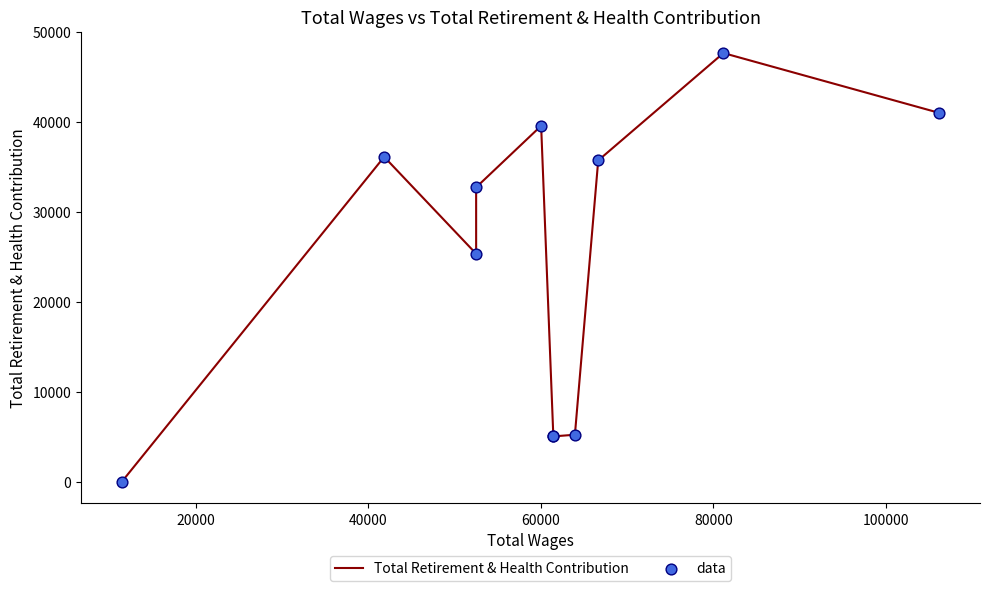

Which series has the largest total across all categories?

Total Retirement & Health Contribution